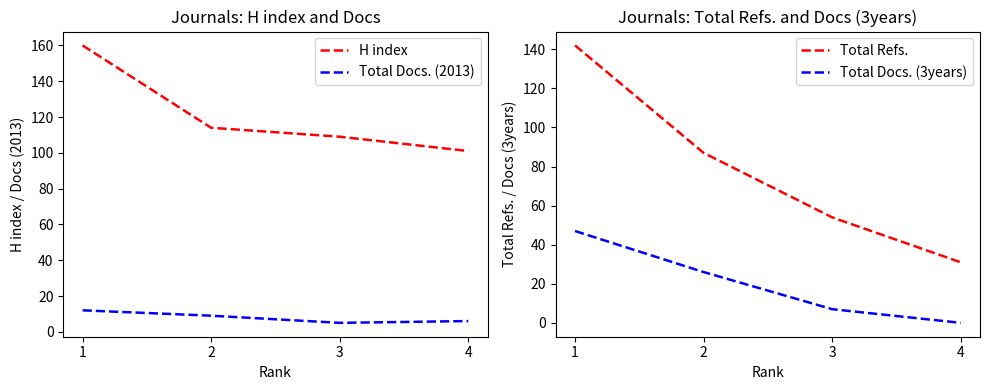

Is the value of Total Refs. at 1 greater than the value of H index at 3?

Yes